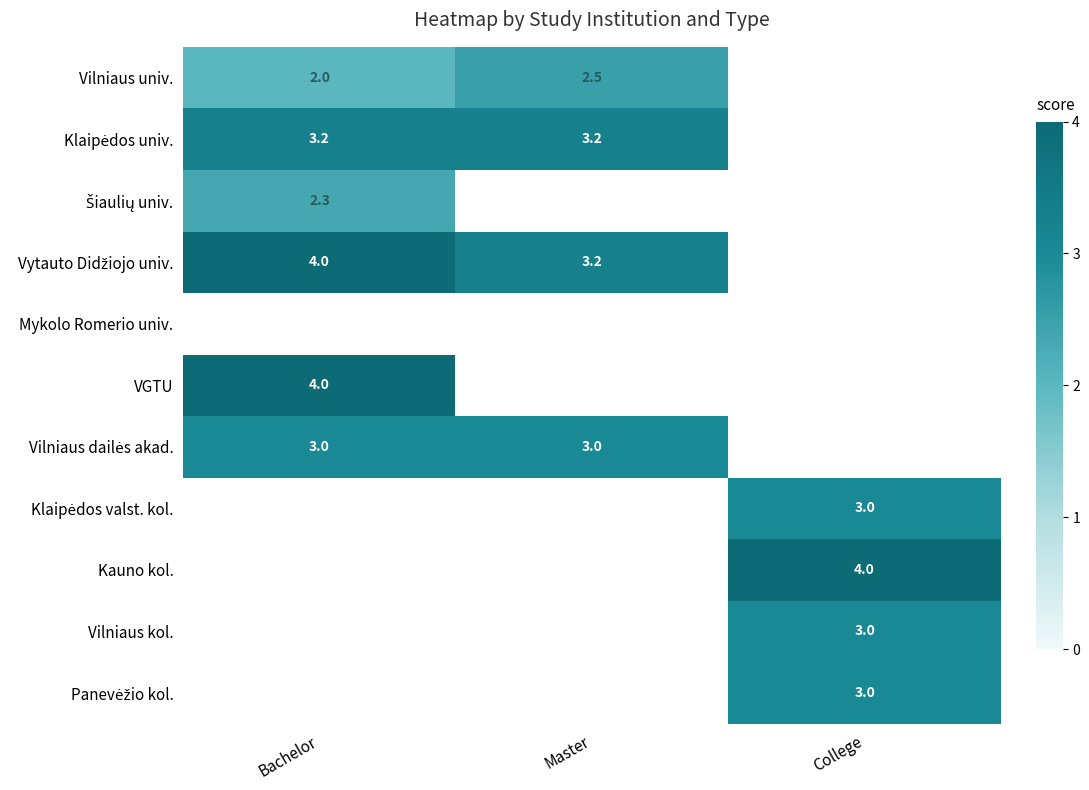

Rank the categories by Vilniaus dailės akad. value from highest to lowest.

Bachelor, Master, College